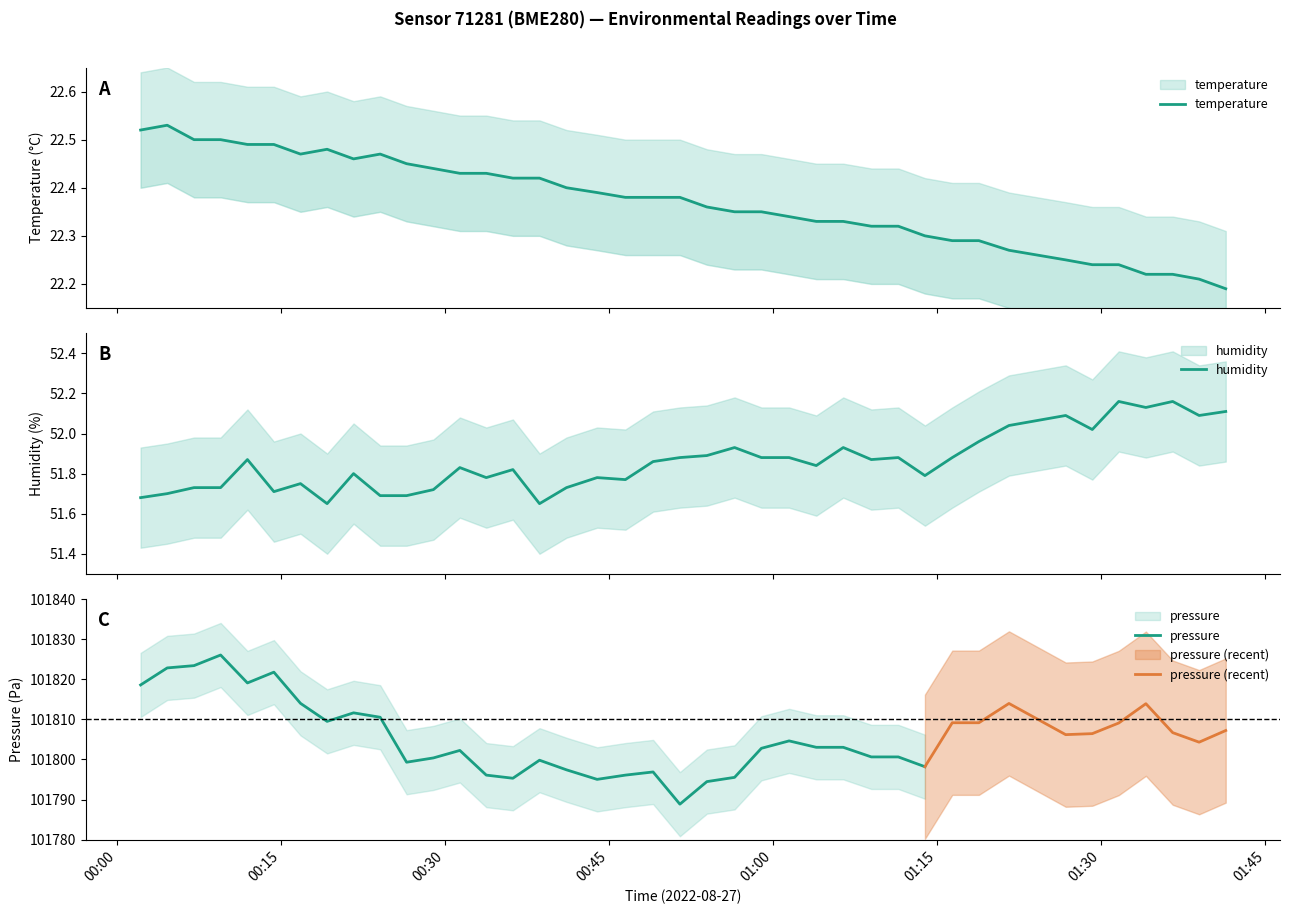

What is the sum of all humidity values?

2074.3